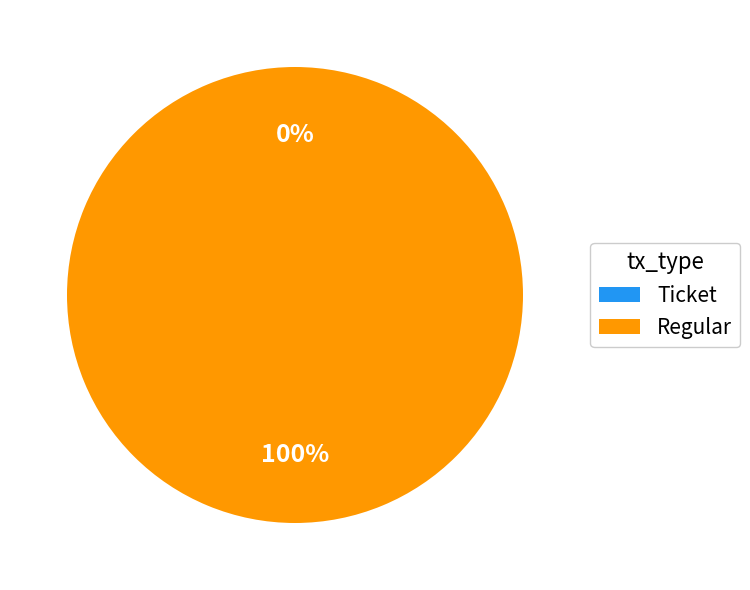

How many segments does this pie chart have?

2